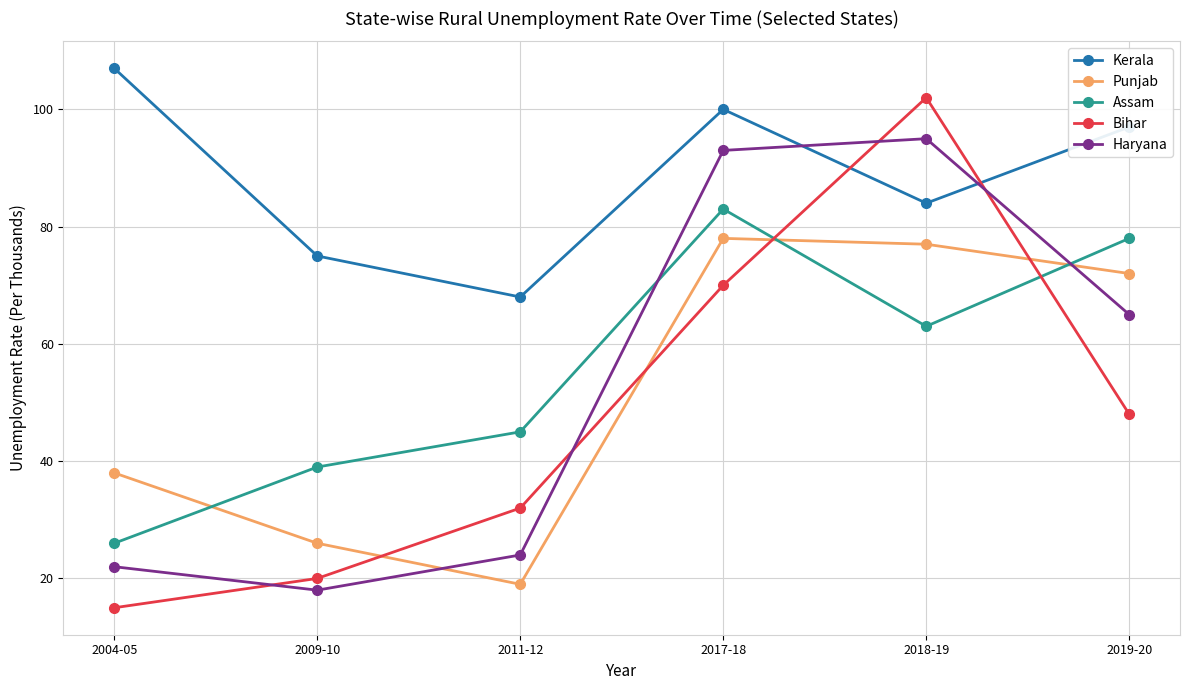

How many interior local peaks does the Bihar series have?

1